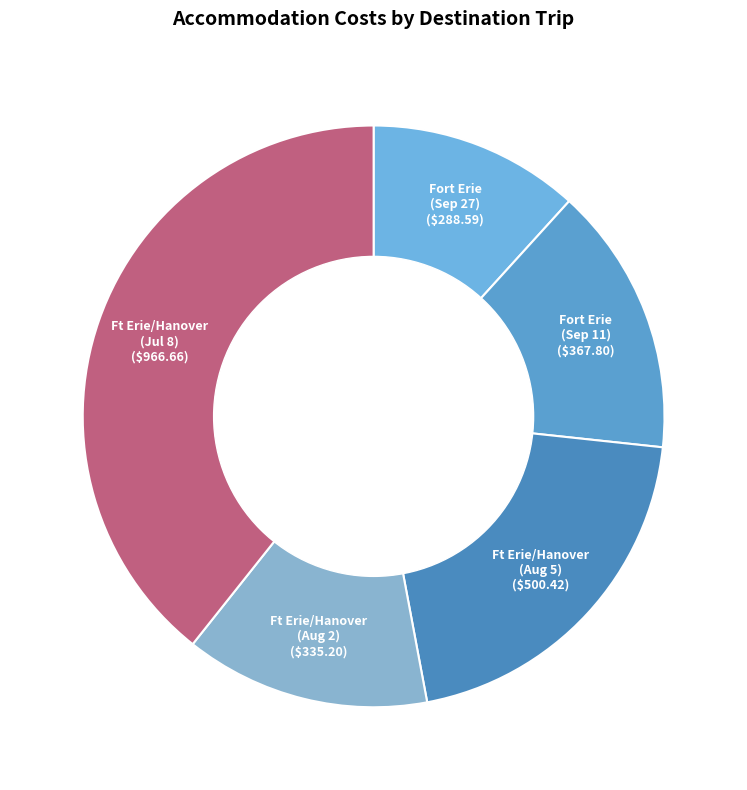

To the nearest percent, what is the average slice percentage?

20%